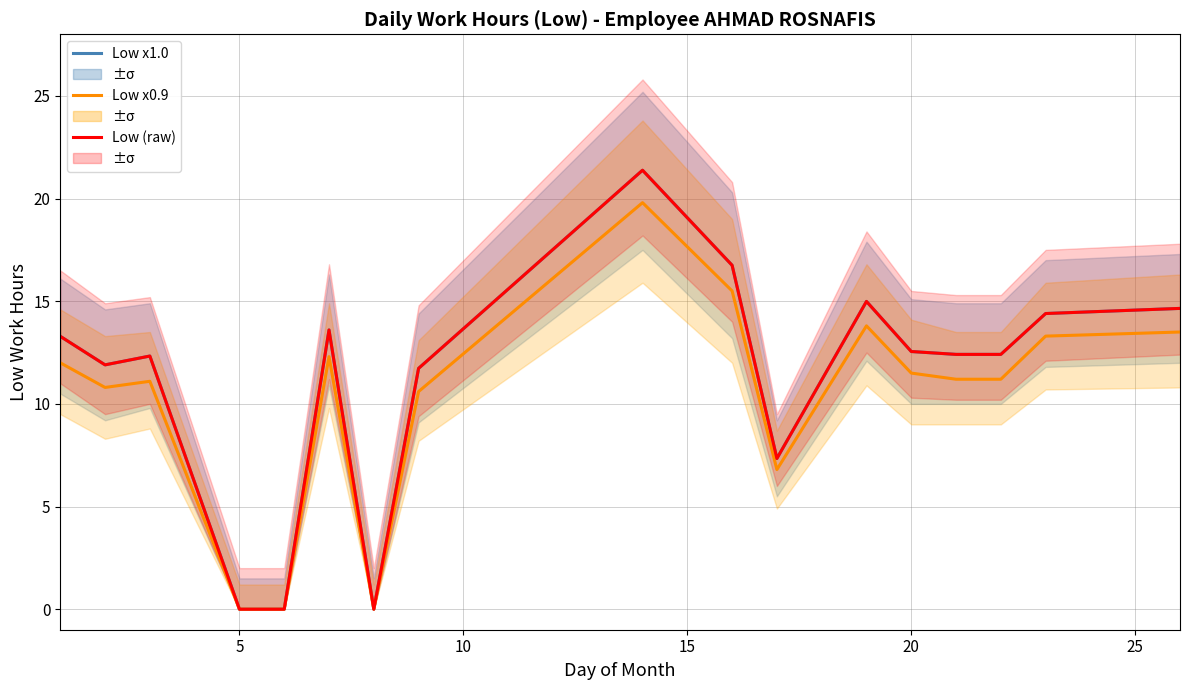

Reading right to left, list all the values displayed in this chart.

Low Hours (1.5x): 14.7	14.4	12.4	12.4	12.6	15.0	7.3	16.8	21.4	11.7	0.0	13.6	0.0	0.0	12.3	11.9	13.3
Low Hours (2.0x): 13.5	13.3	11.2	11.2	11.5	13.8	6.8	15.5	19.8	10.6	0.0	12.3	0.0	0.0	11.1	10.8	12.0
Low Hours (NDC): 14.7	14.4	12.4	12.4	12.6	15.0	7.3	16.8	21.4	11.7	0.0	13.6	0.0	0.0	12.3	11.9	13.3